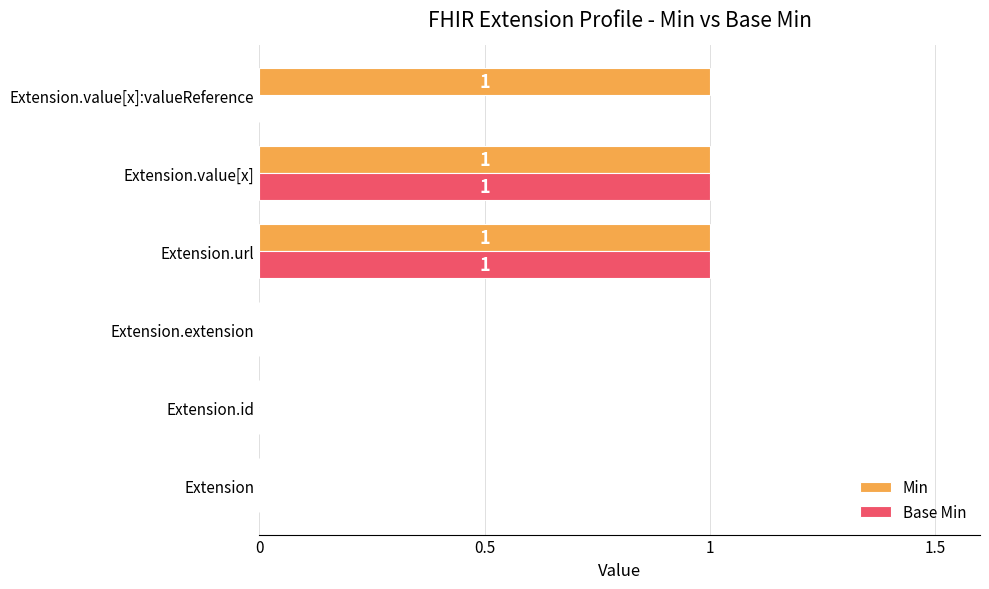

Is the value of Min at Extension.value[x] greater than the value of Base Min at Extension.extension?

Yes